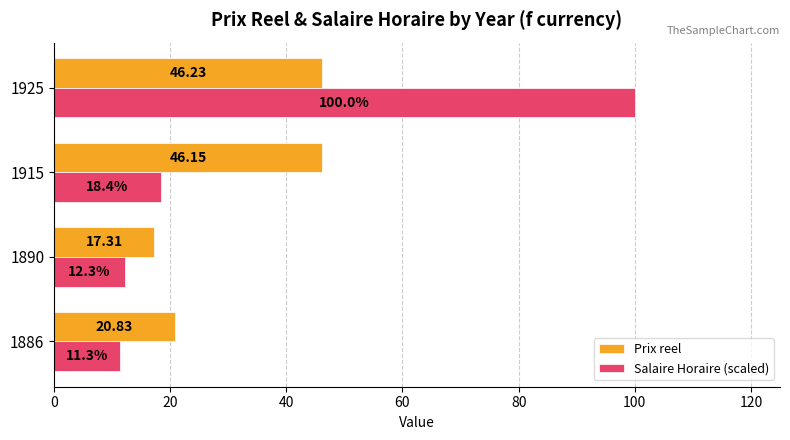

How many data points does each series have?

4